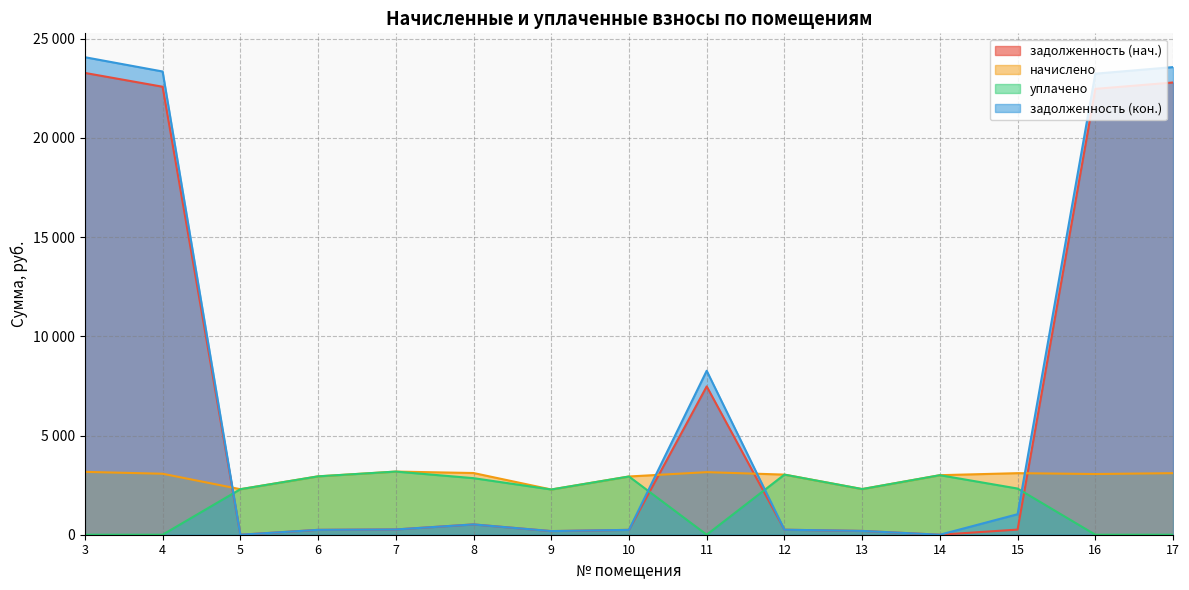

How many times do задолженность (кон.) and начислено cross each other?

4